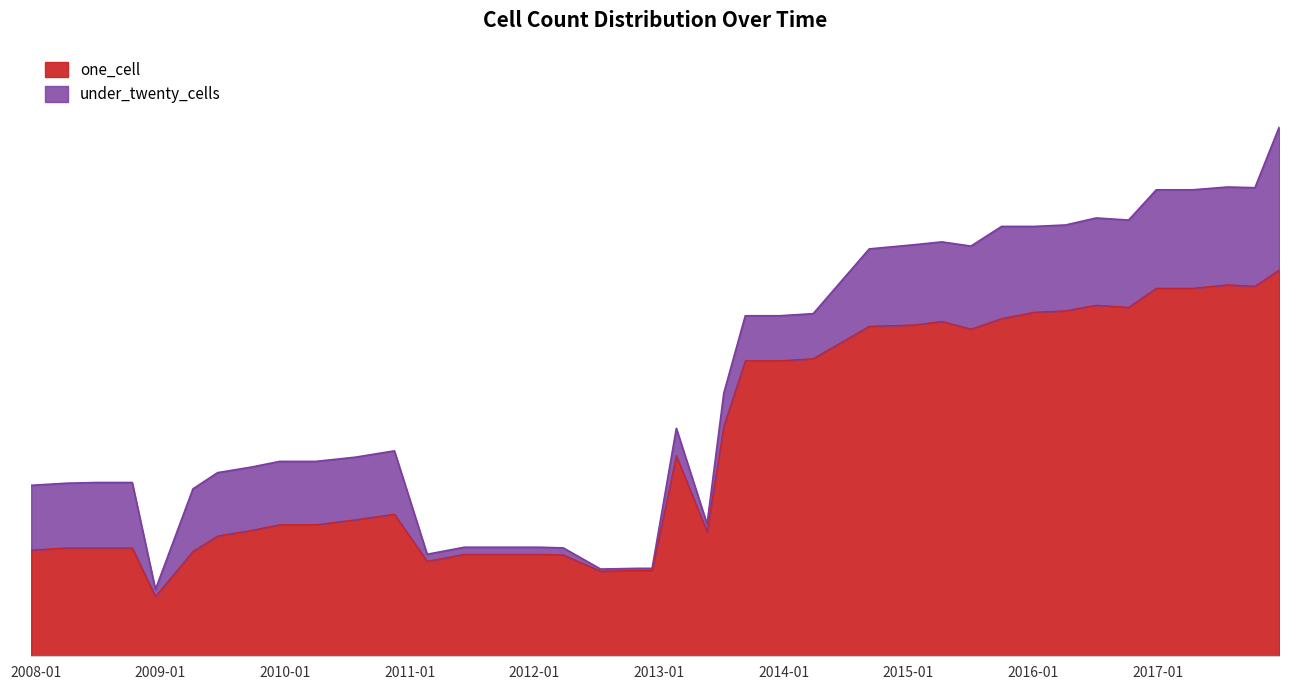

Rank the series by their average value, from lowest to highest.

under_twenty_cells, one_cell